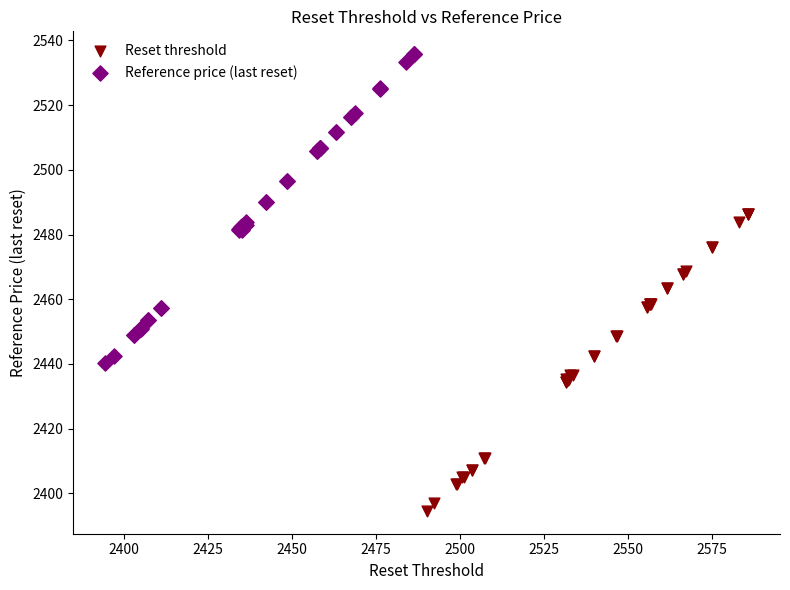

Which series has the largest Y range (max minus min)?

Reference price (last reset)